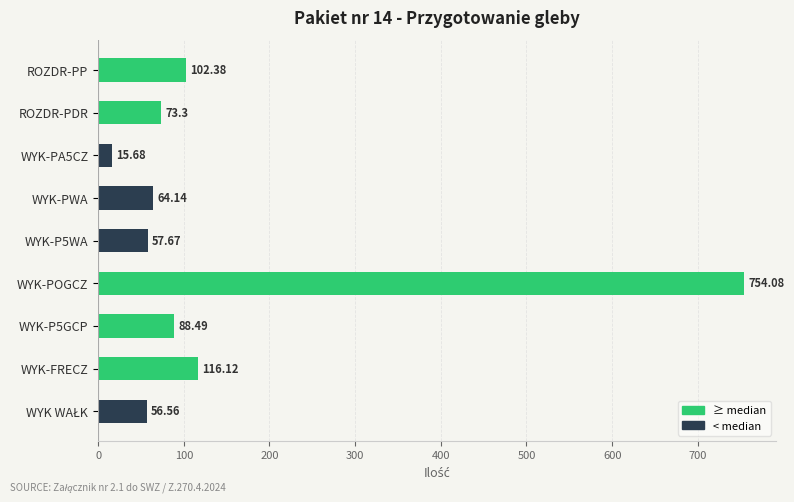

What is the label of the 1st bar from the top?

ROZDR-PP